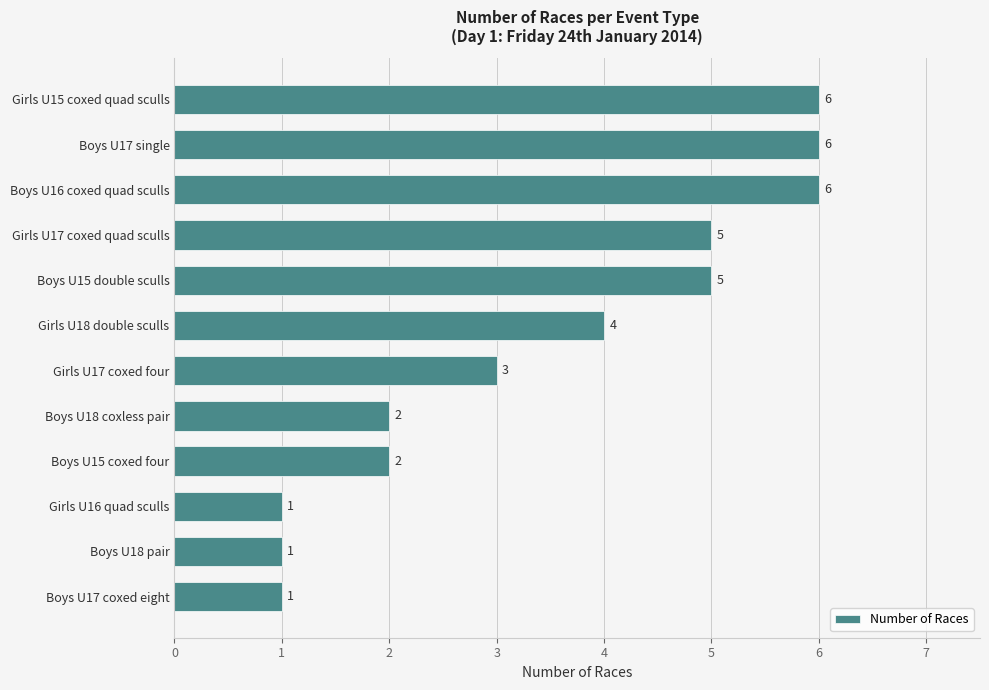

Does the chart contain stacked bars?

No